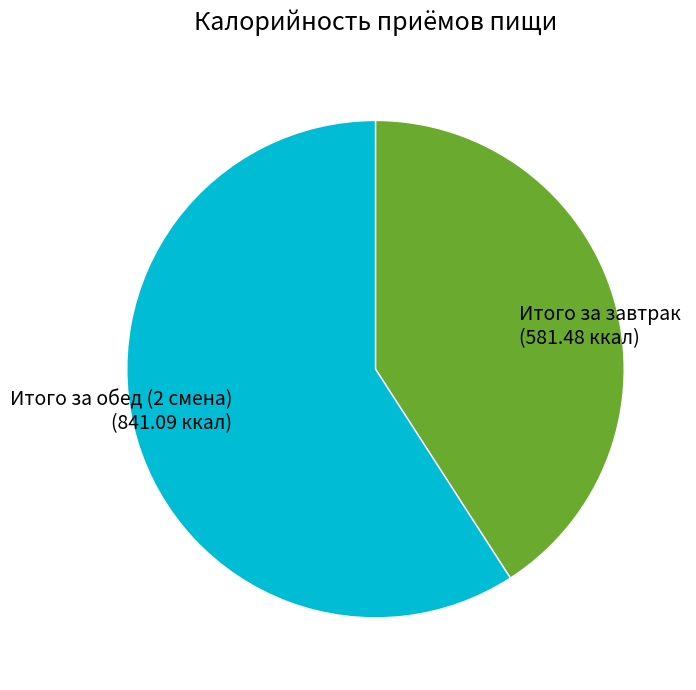

Count the number of slices in the pie.

2